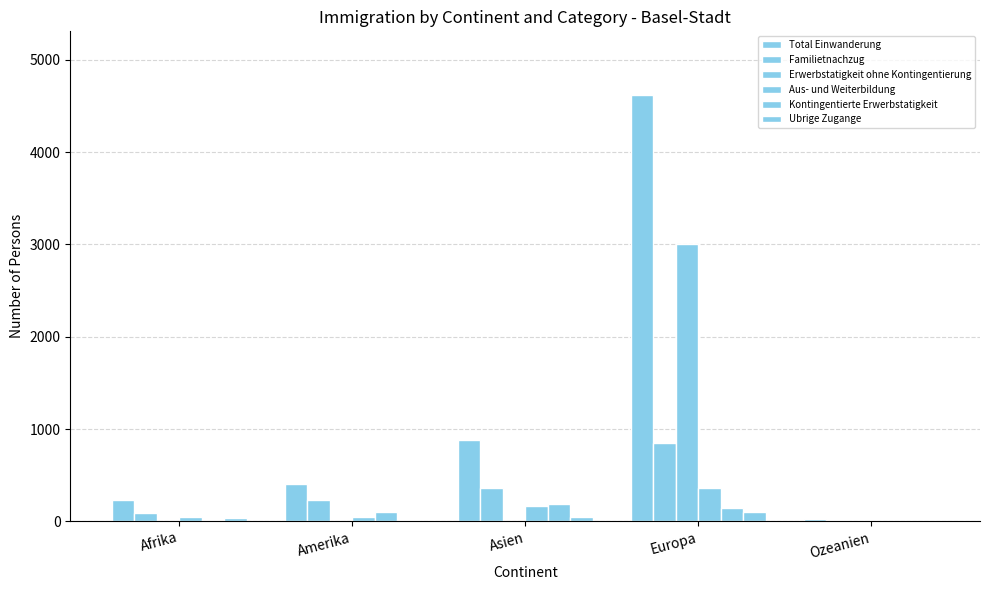

What is the difference between the Kontingentierte Erwerbstatigkeit values at Ozeanien and Europa?

142